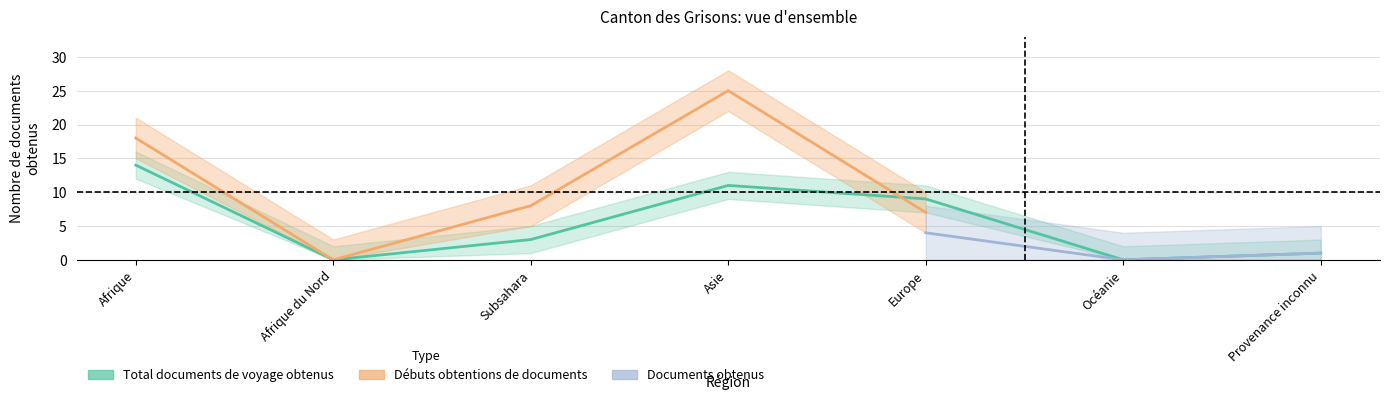

How many intersections are there between Débuts obtentions de documents de voyage and Total documents de voyage obtenus?

1